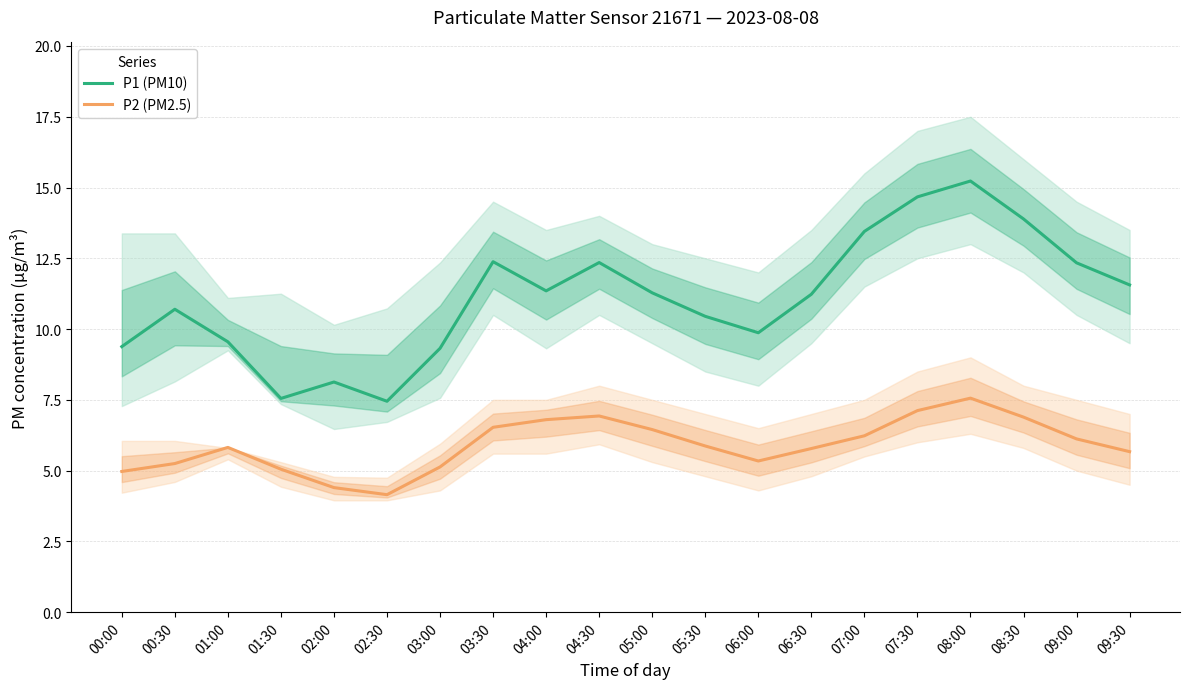

At which category is the sum across all series the highest?

08:00